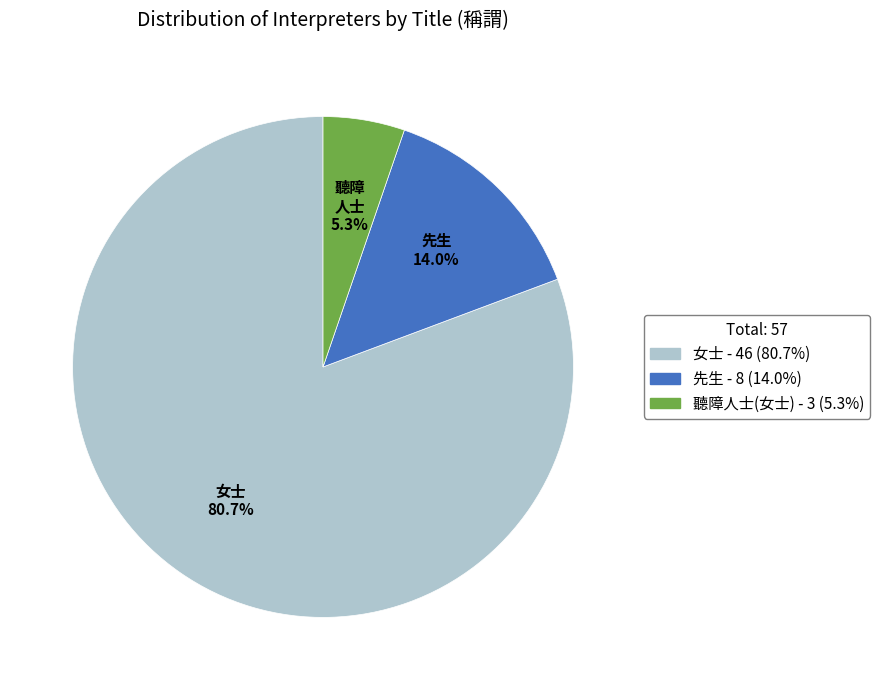

Does any single category account for the majority?

Yes